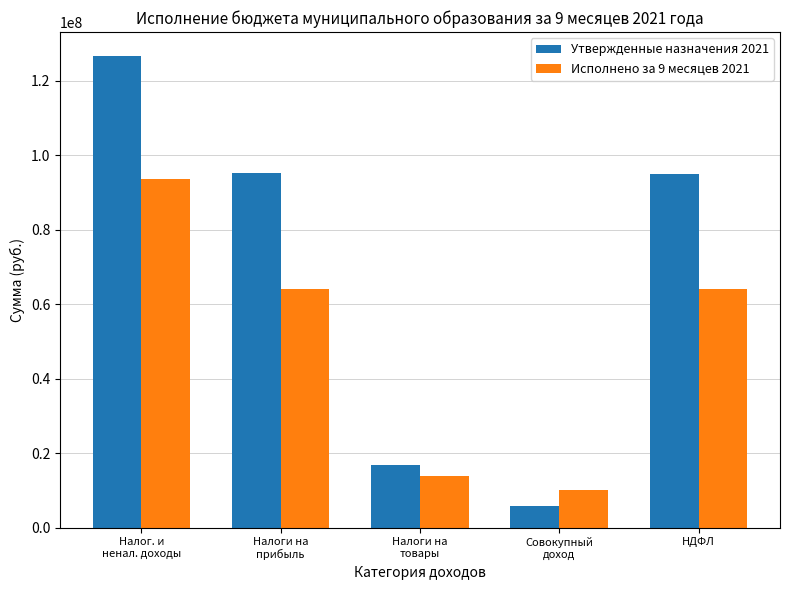

List the series in order of their overall mean, lowest first.

Исполнено за 9 месяцев 2021, Утвержденные назначения 2021